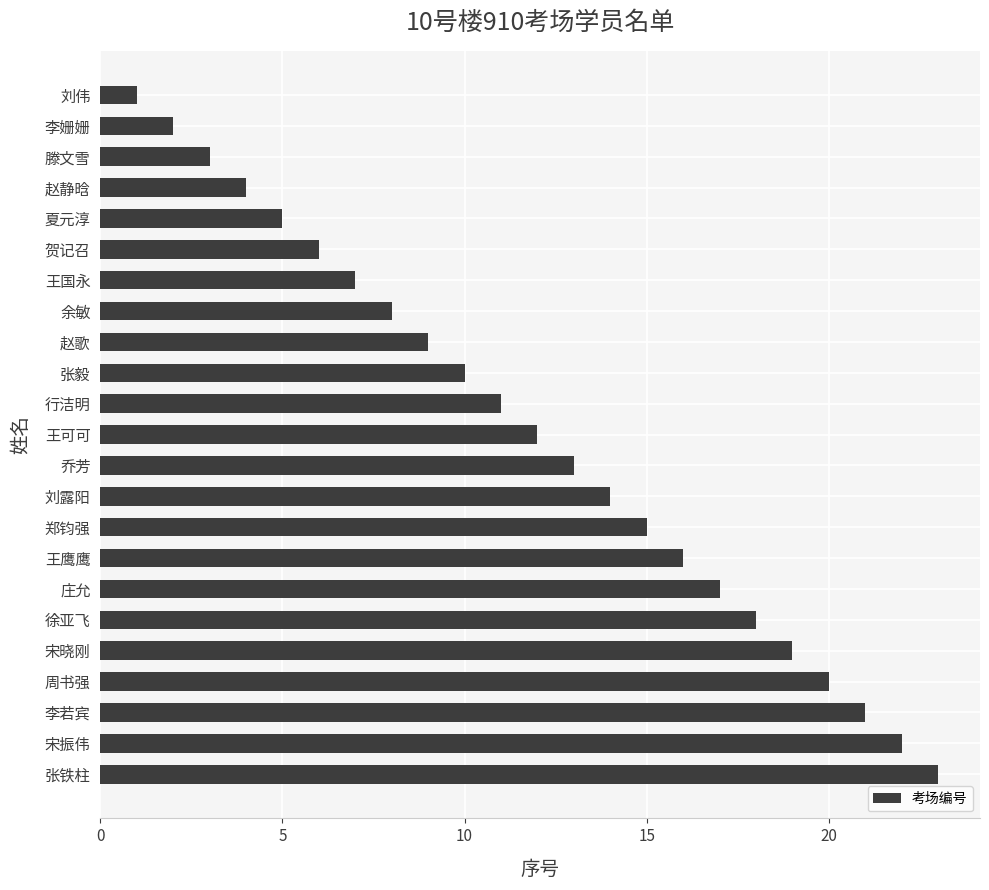

True or false: the data shows 7 at 王可可.

False